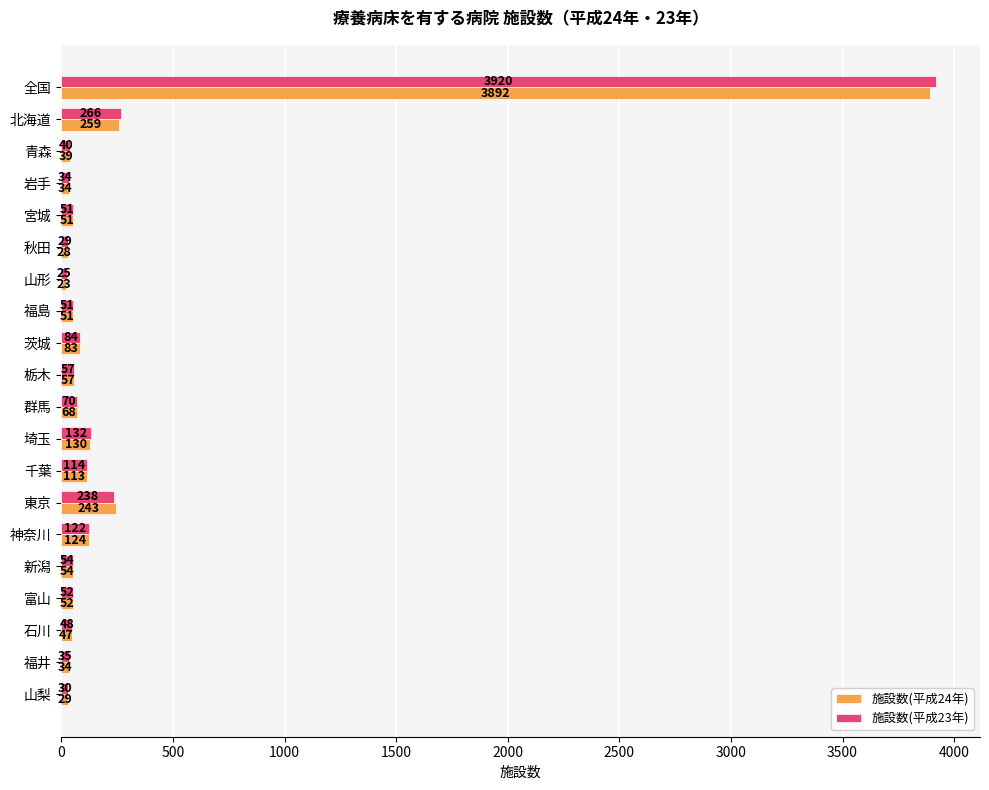

What is the sum of the 施設数(平成24年) values at 新潟 and 埼玉?

184